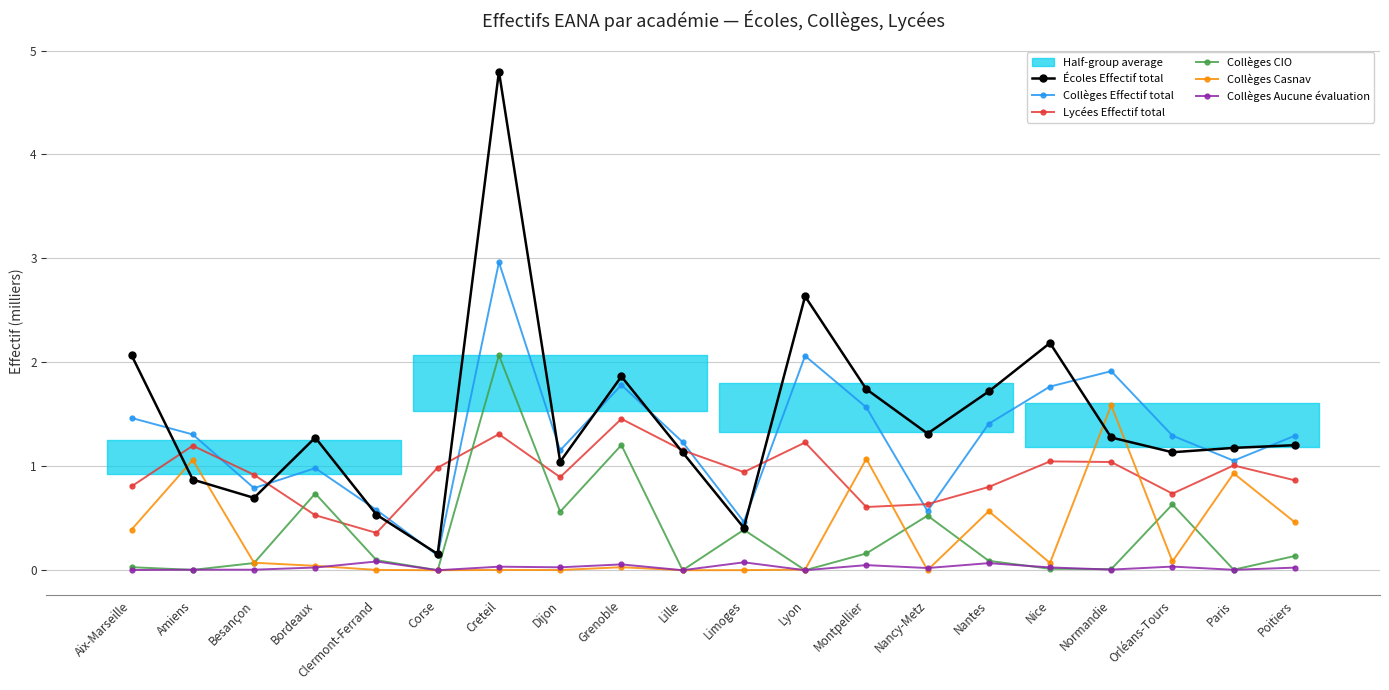

At which label does Collèges Aucune évaluation reach its minimum?

Corse